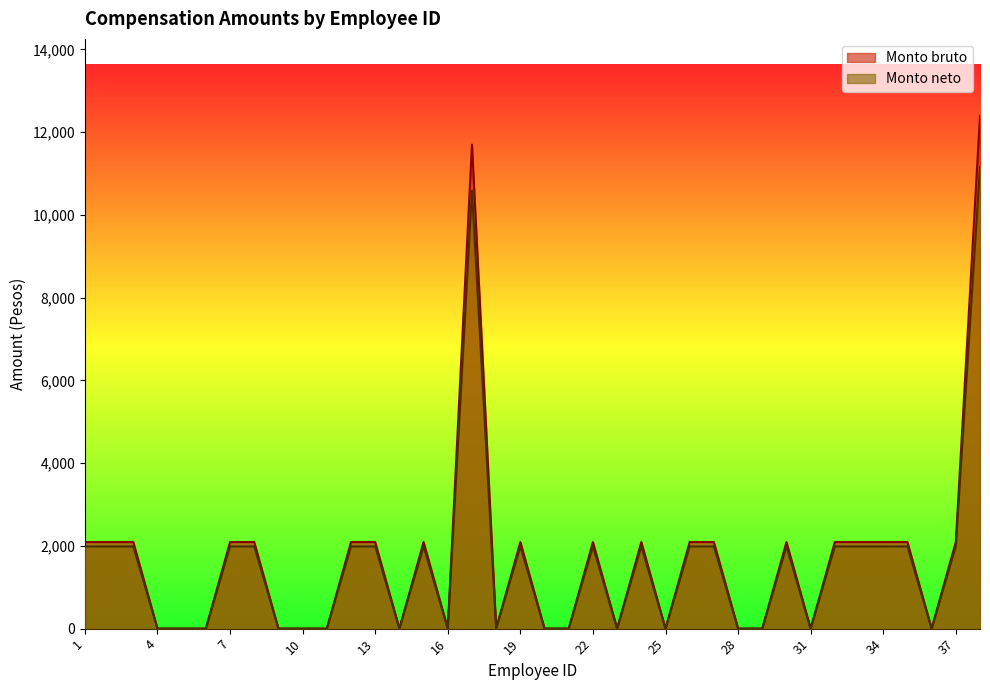

Rank the series by their average value, from highest to lowest.

Monto bruto, Monto neto